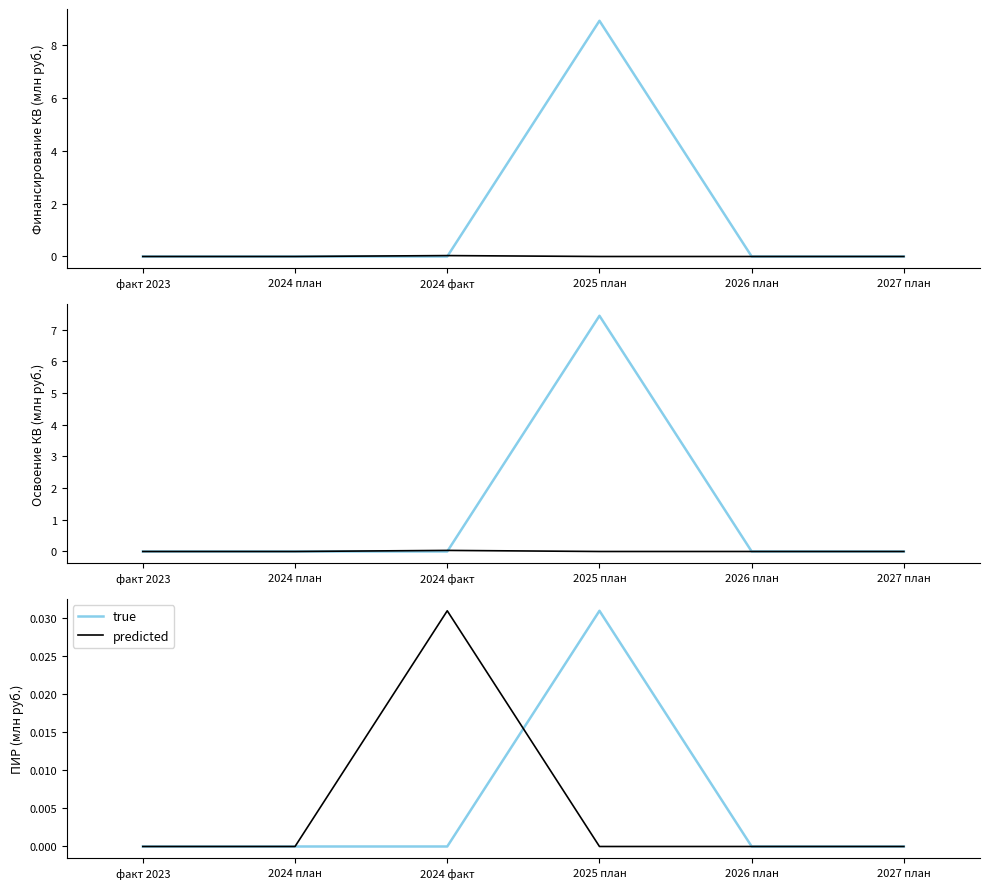

Which series ends up on top after the final intersection of true and predicted?

true